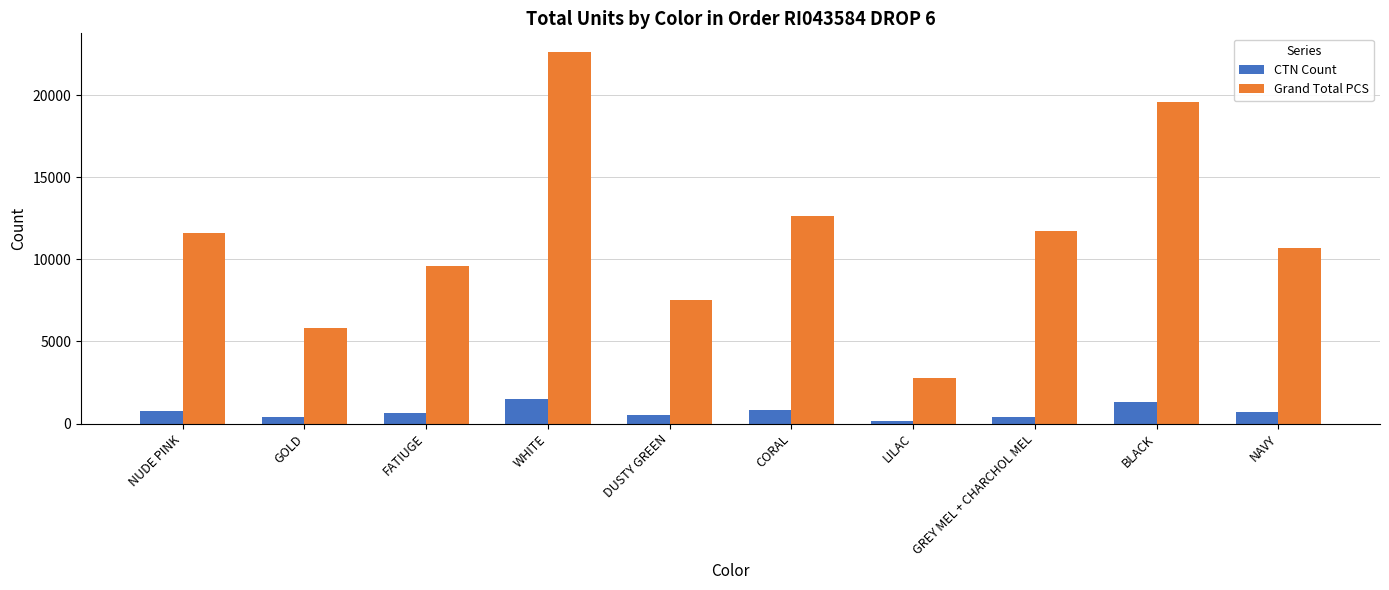

What is the spread (max minus min) of values at DUSTY GREEN?

7028